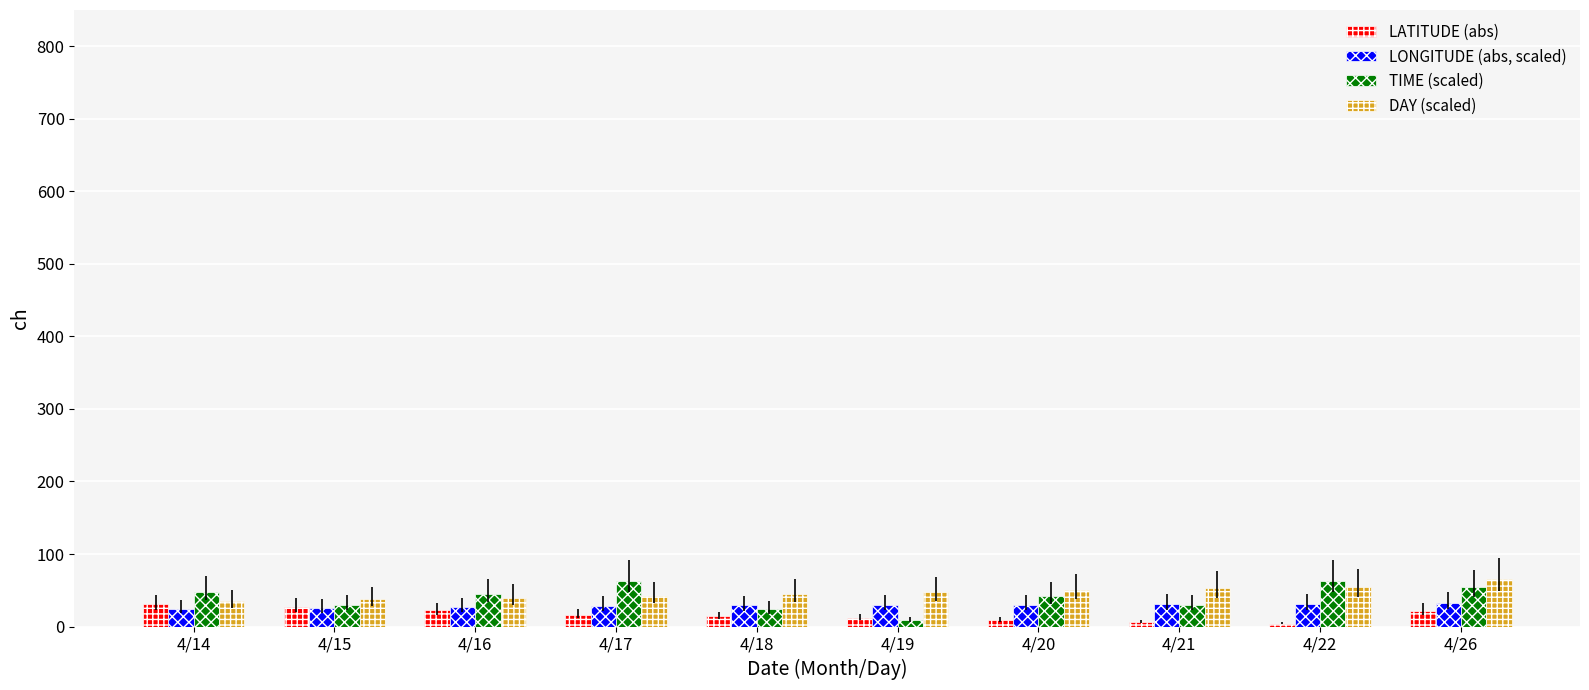

The value of TIME (scaled) at 4/22 is 37.1. True or false?

False